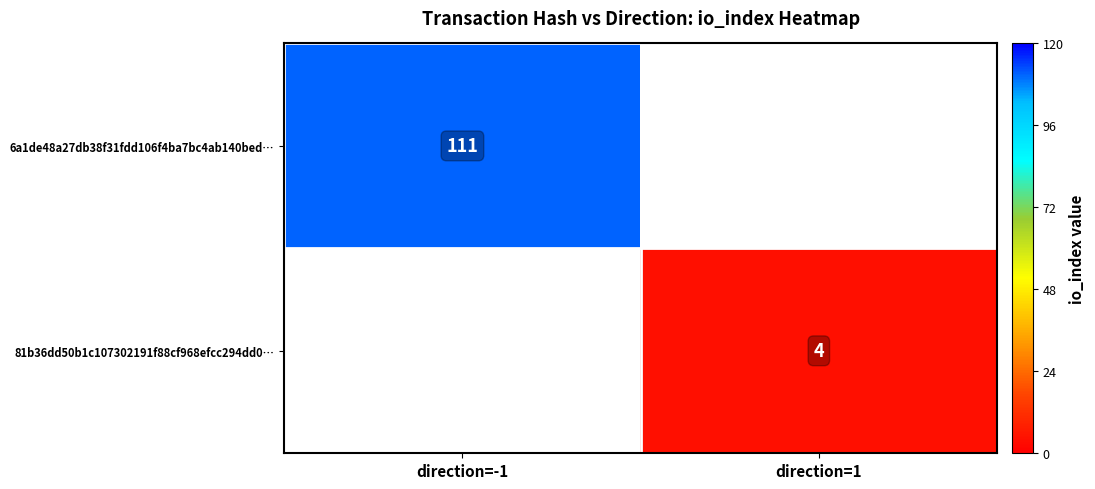

Is the value of 6a1de48a27db38f31fdd106f4ba7bc4ab140bed… at direction=-1 greater than the value of 81b36dd50b1c107302191f88cf968efcc294dd0… at direction=1?

Yes